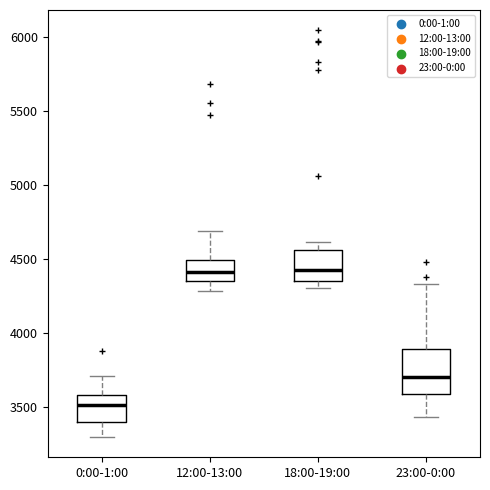

Where does the upper whisker of the box for 12:00-13:00 end on the y-axis? The values are not printed on the chart, so give them approximately, as read against the axis.

4700